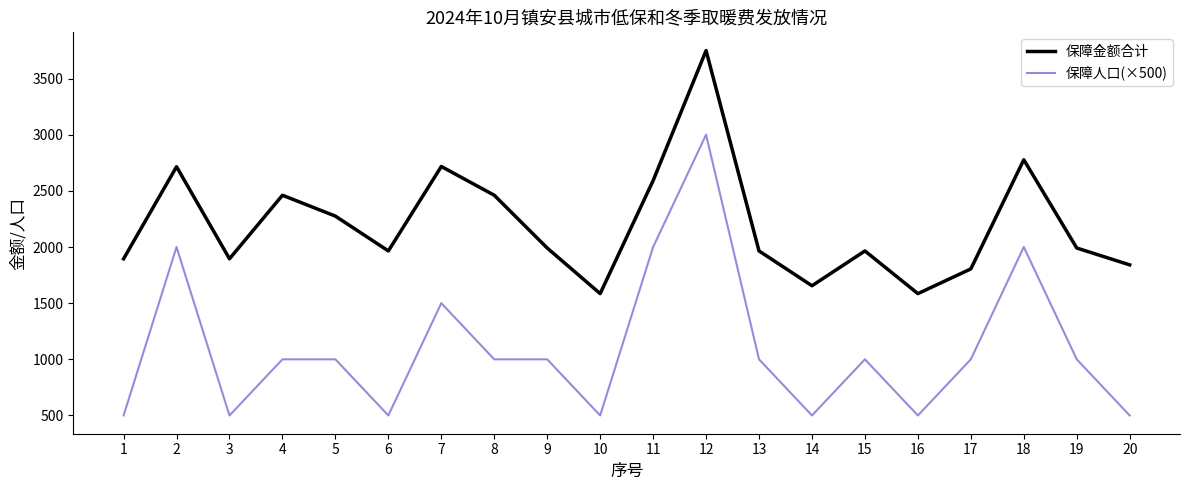

Which series has the widest spread of values?

保障人口(×500)